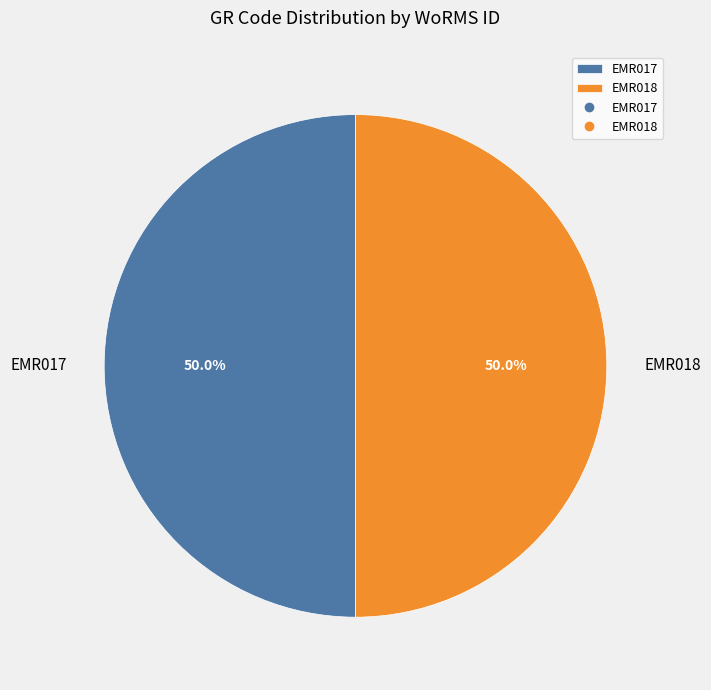

What is the ratio of the value at EMR018 to the value at EMR017?

1.0